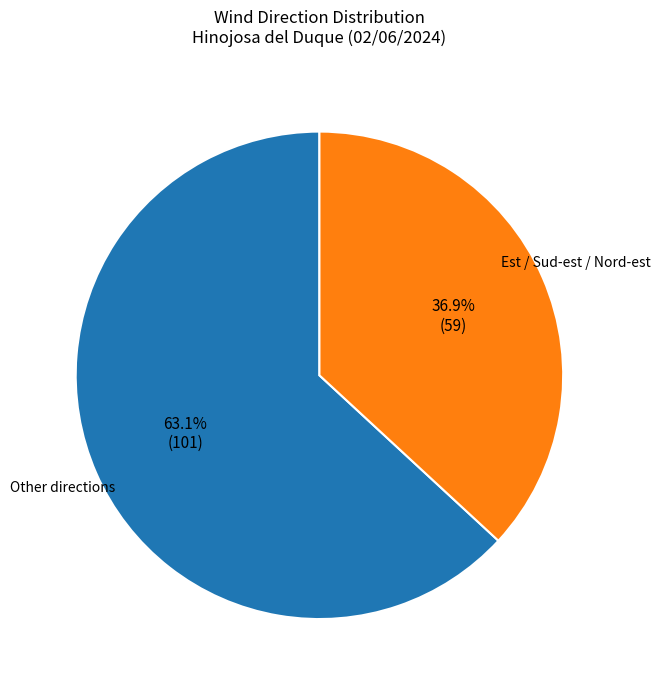

Is there a majority slice in this chart?

Yes